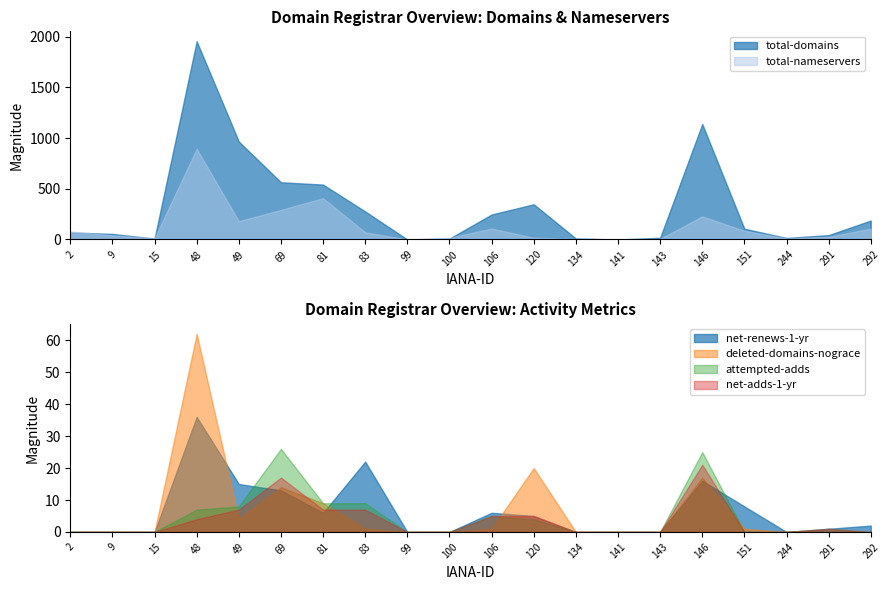

Reading right to left, extract all data points from this chart.

total-domains: 187	43	15	106	1138	17	0	10	347	246	9	0	276	541	564	965	1954	9	55	69
total-nameservers: 107	26	11	86	228	6	0	5	17	108	16	0	71	407	292	181	894	14	41	79
net-renews-1-yr: 2	1	0	8	16	0	0	0	5	6	0	0	22	6	13	15	36	0	0	0
deleted-domains-nograce: 0	0	0	1	17	0	0	0	20	1	0	0	1	9	14	4	62	0	0	0
attempted-adds: 0	1	0	0	25	0	0	0	4	5	0	0	9	9	26	8	7	0	0	0
net-adds-1-yr: 0	1	0	0	21	0	0	0	5	5	0	0	7	7	17	7	4	0	0	0